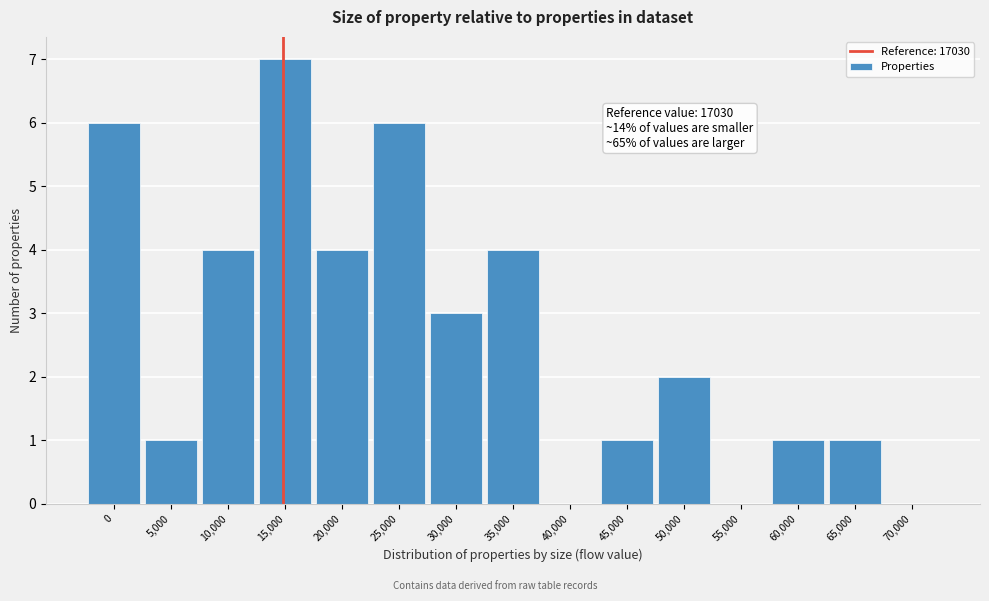

Reading right to left, what are all the values shown in this chart?

70,000=0	65,000=1	60,000=1	55,000=0	50,000=2	45,000=1	40,000=0	35,000=4	30,000=3	25,000=6	20,000=4	15,000=7	10,000=4	5,000=1	0=6